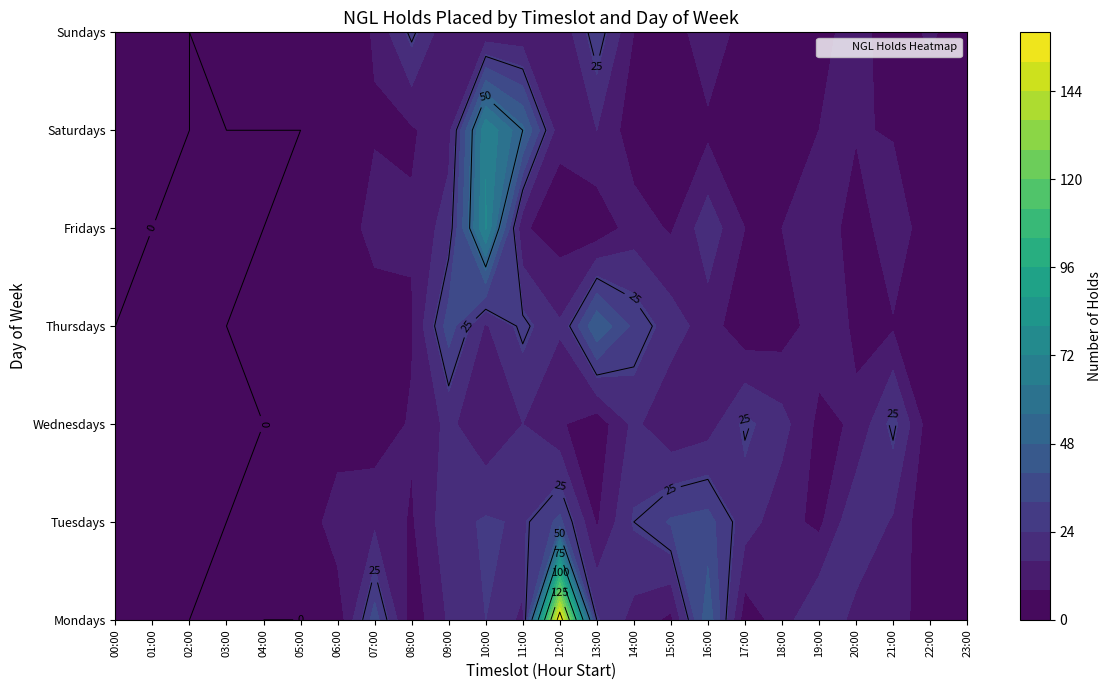

At which label is Thursdays closest to 23?

15